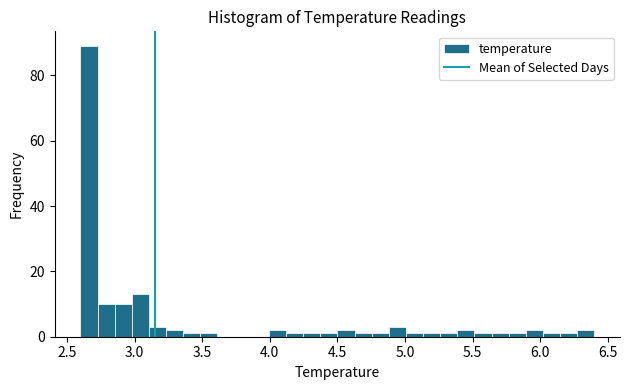

Read against the x-axis, roughly where is the centre of the tallest bar?

2.65